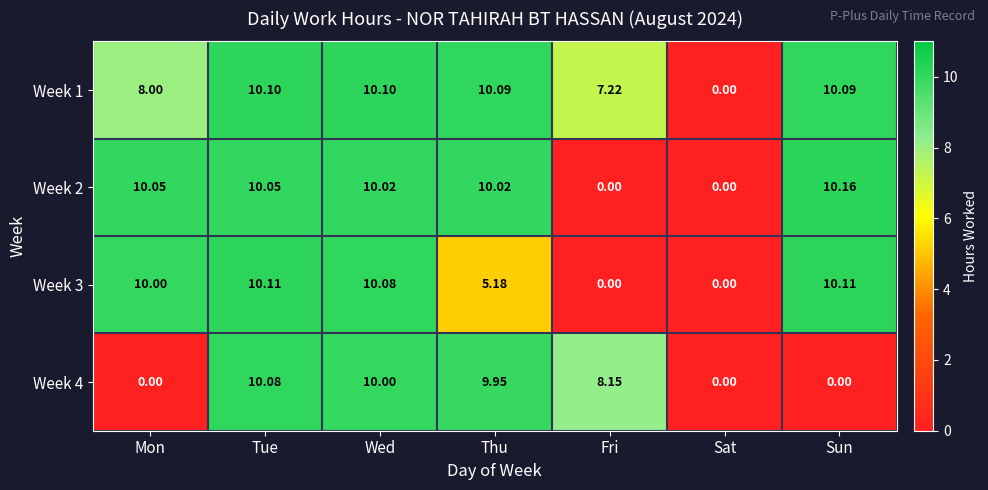

Which series has the largest range (max minus min)?

Week 2